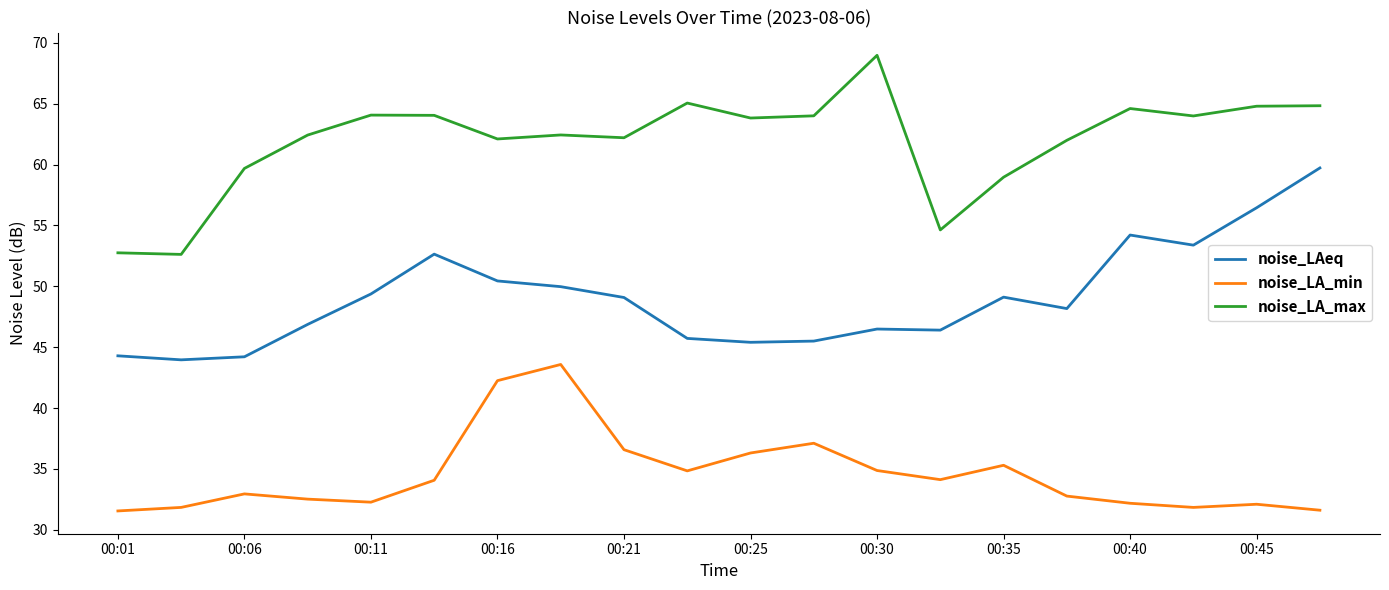

What is the maximum value for noise_LA_max?

69.0